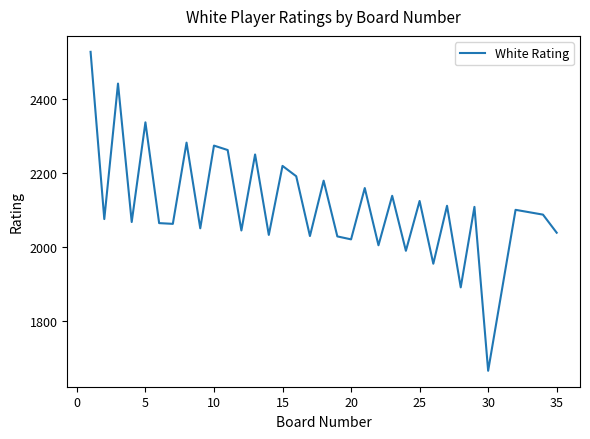

What is the minimum value shown in the chart?

1664